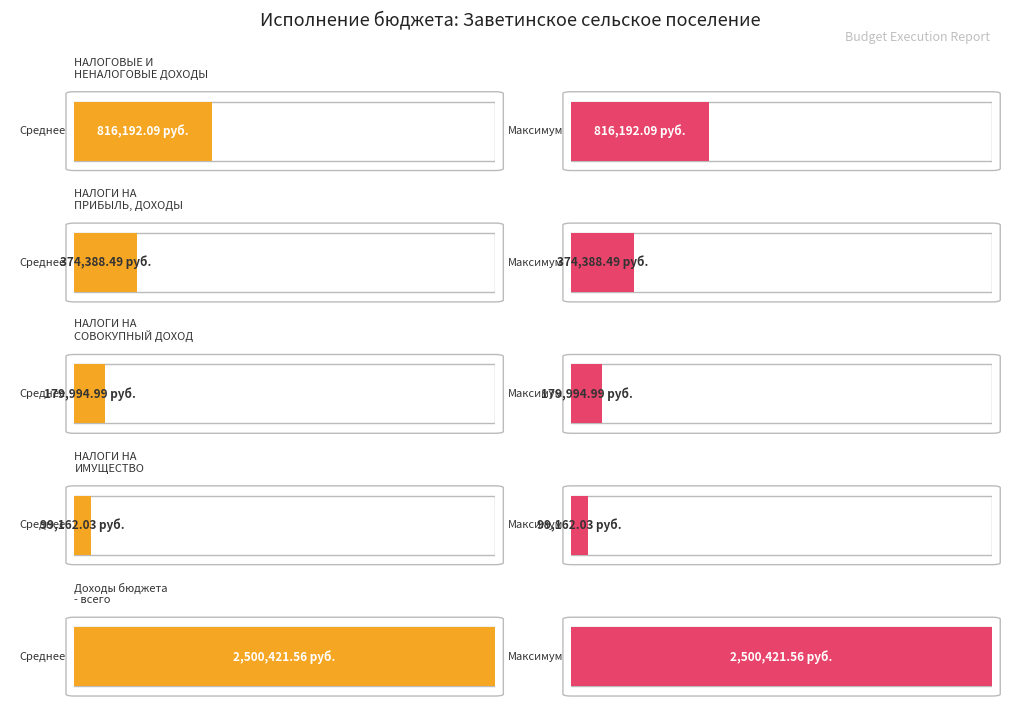

Is the value of Average utilization at Доходы бюджета
- всего greater than the value of Maximum utilization at НАЛОГИ НА
ИМУЩЕСТВО?

Yes